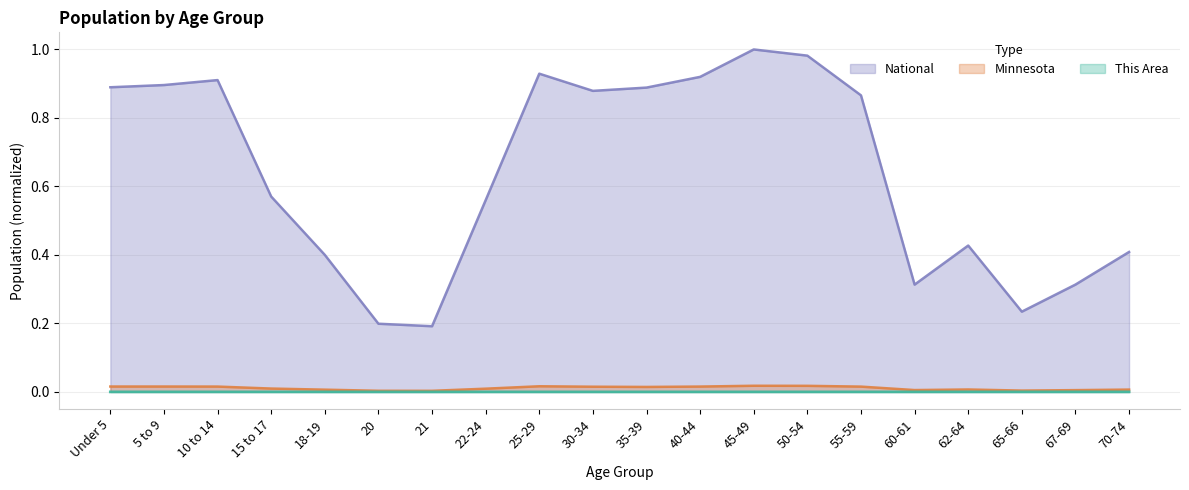

Is it true that National equals 0.6 at 15 to 17?

True